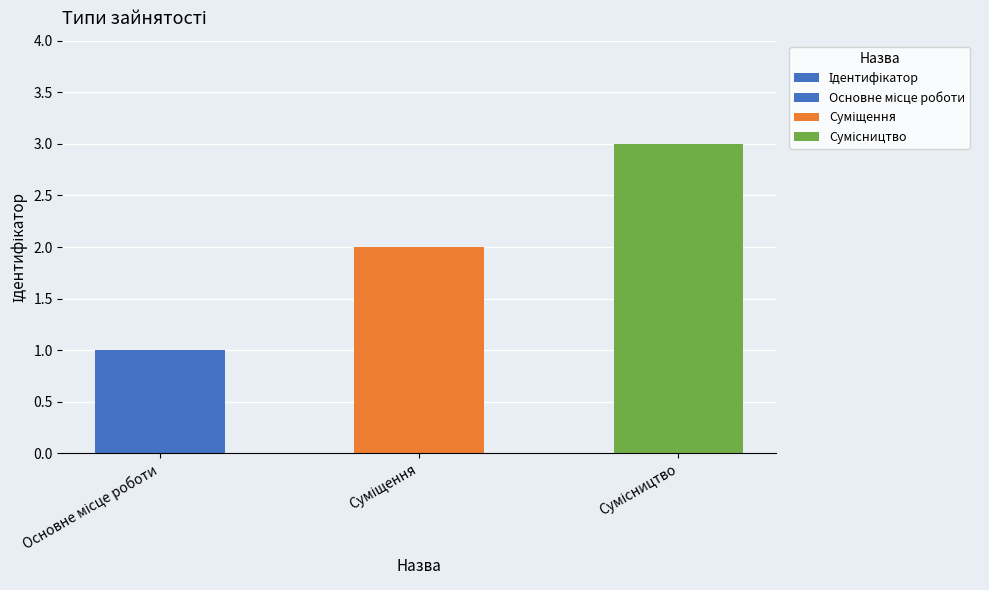

Are the bars grouped side by side (vs. stacked)?

No